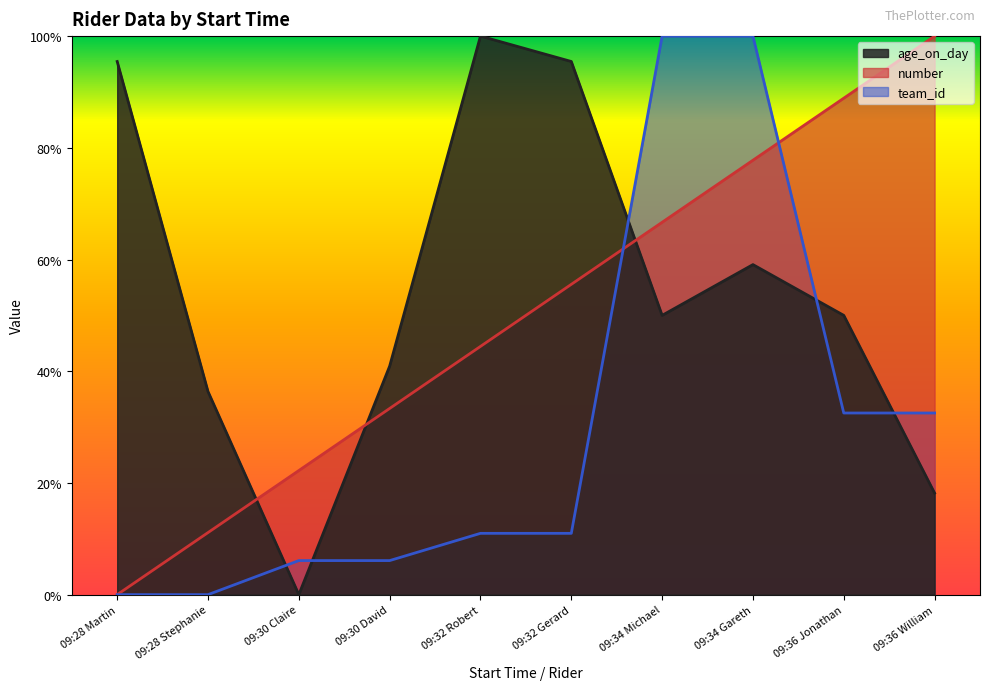

What is the sum of the number values at 09:36 Jonathan and 09:34 Gareth?

1.7